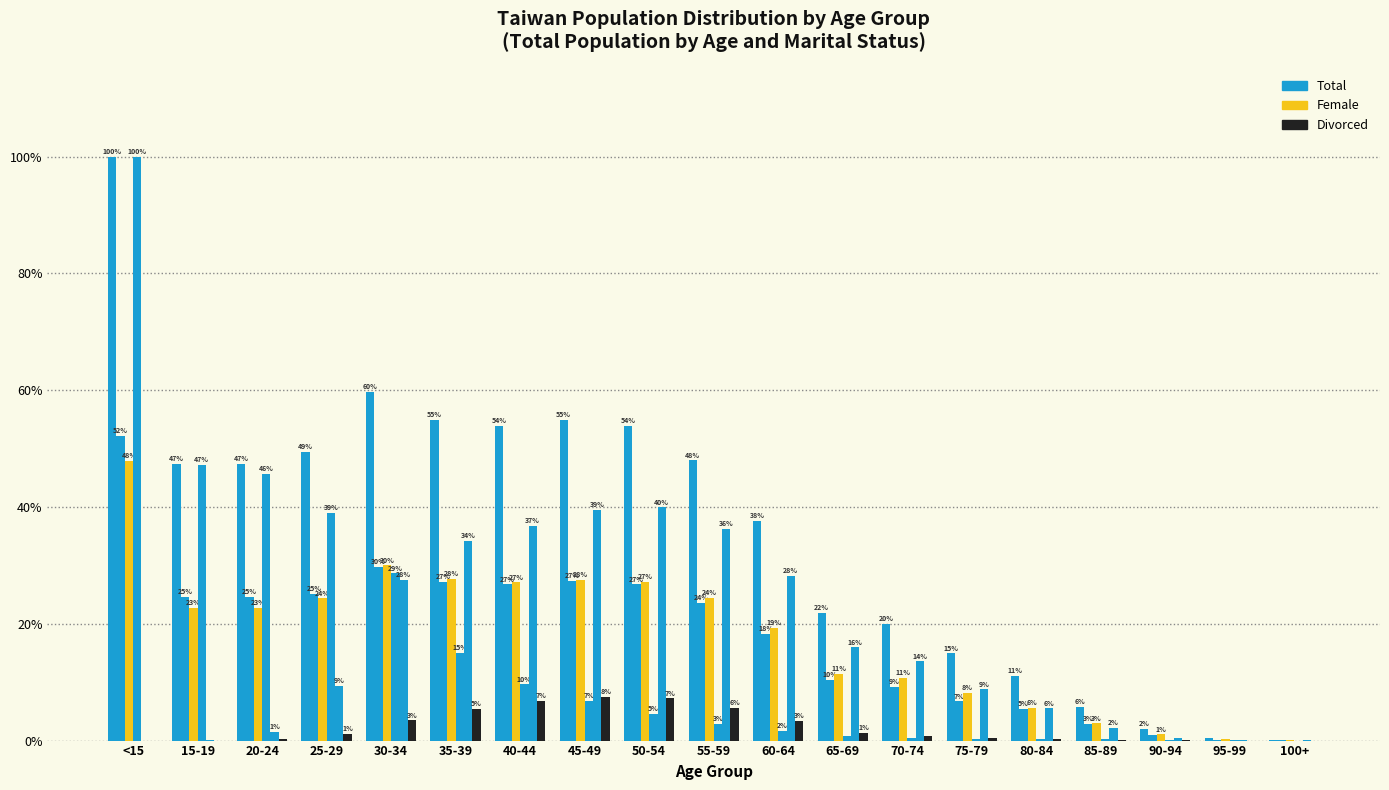

How many groups of bars are there?

19